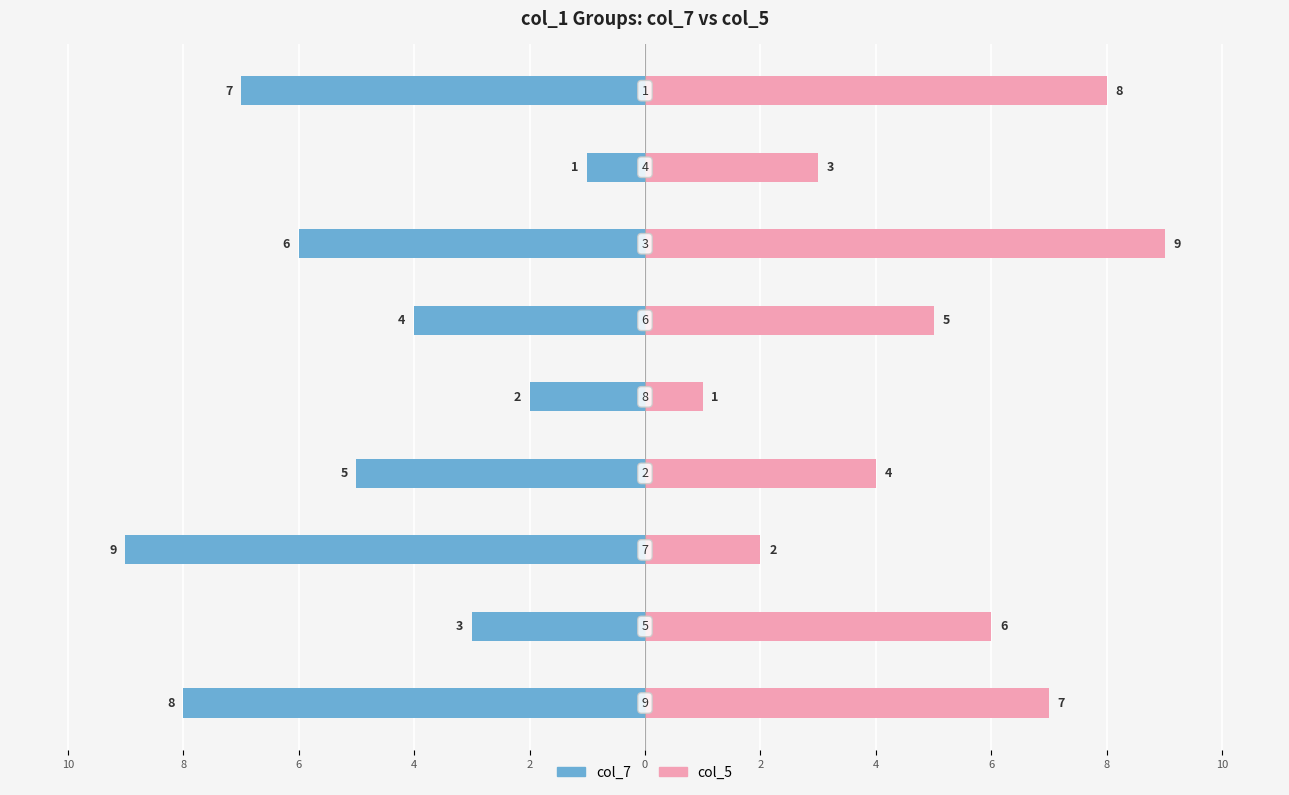

How many categories are shown in the chart?

9